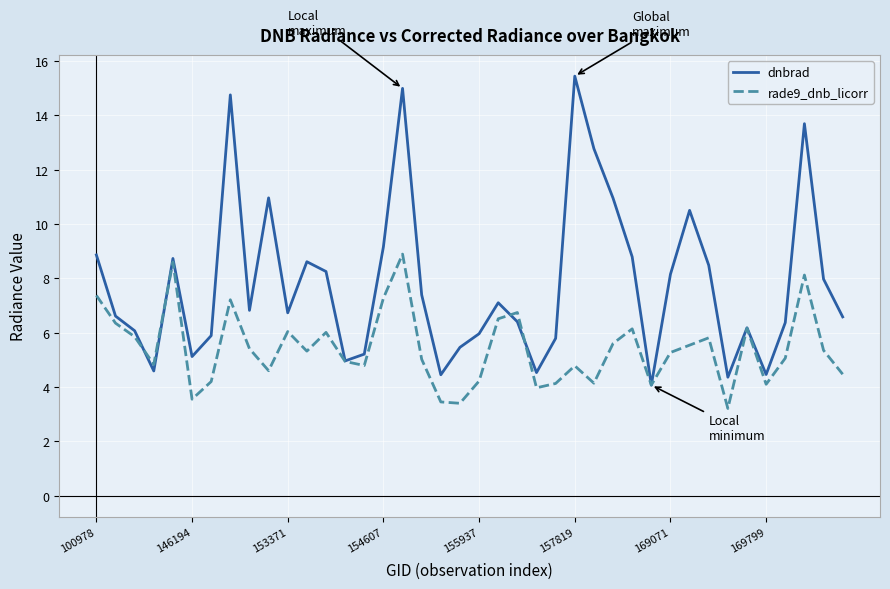

Which series has the widest spread of values?

dnbrad